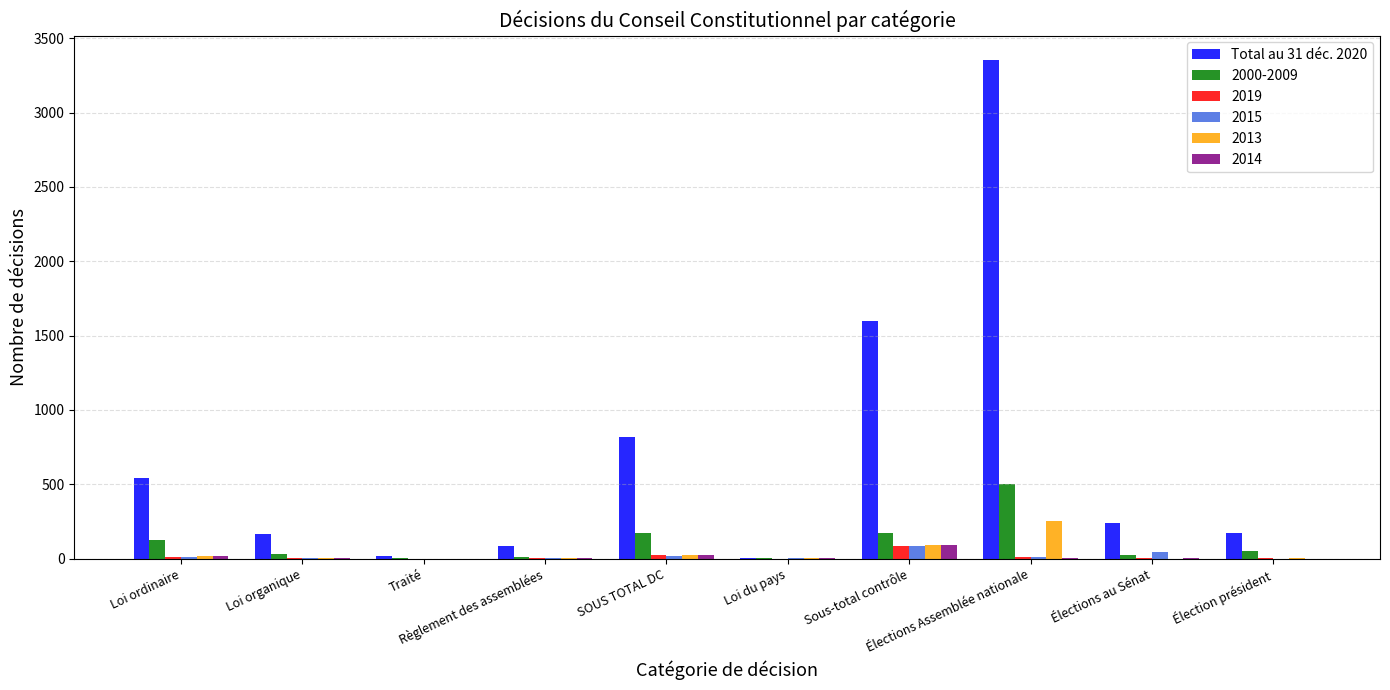

Which series has the largest total across all categories?

Total au 31 déc. 2020